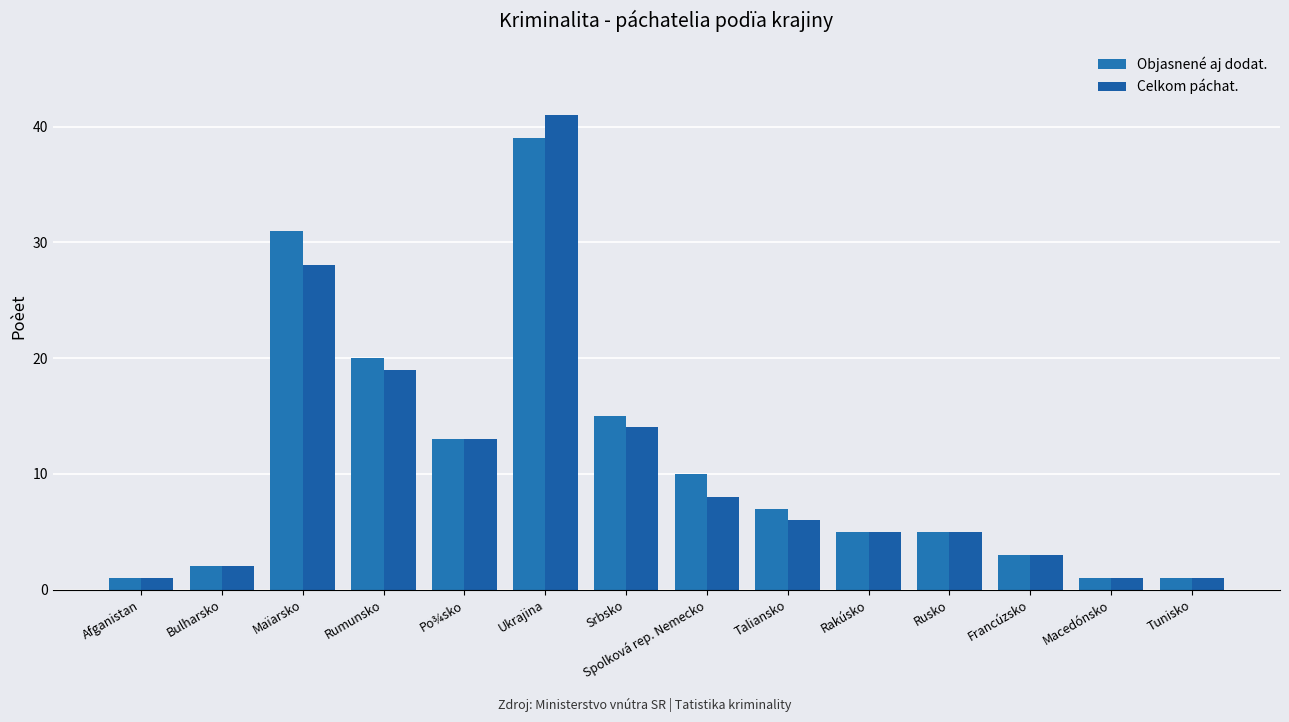

Between Maïarsko and Ukrajina, which series saw the biggest shift?

Celkom páchat.